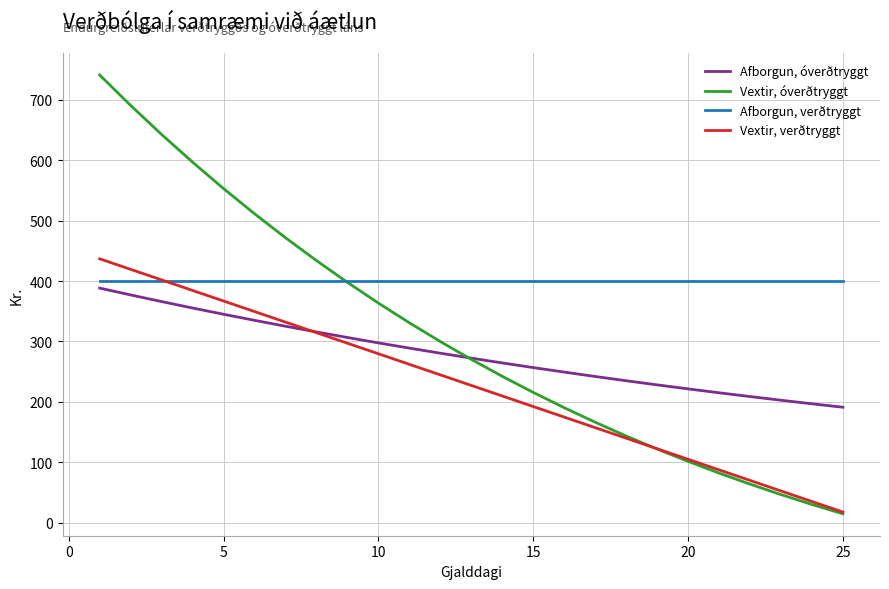

Which series has the widest spread of values?

Vextir, óverðtryggt